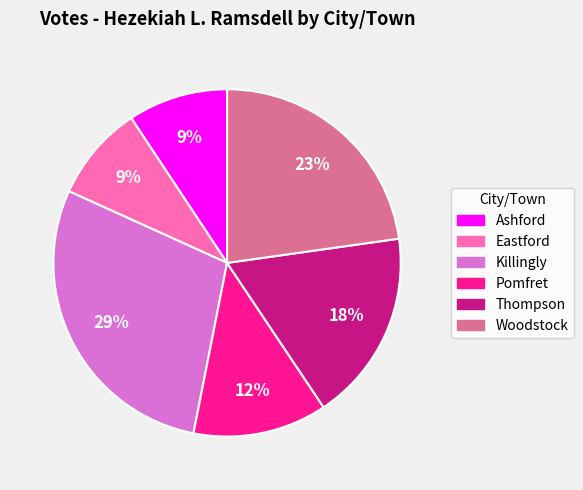

How many slices are in this pie chart?

6